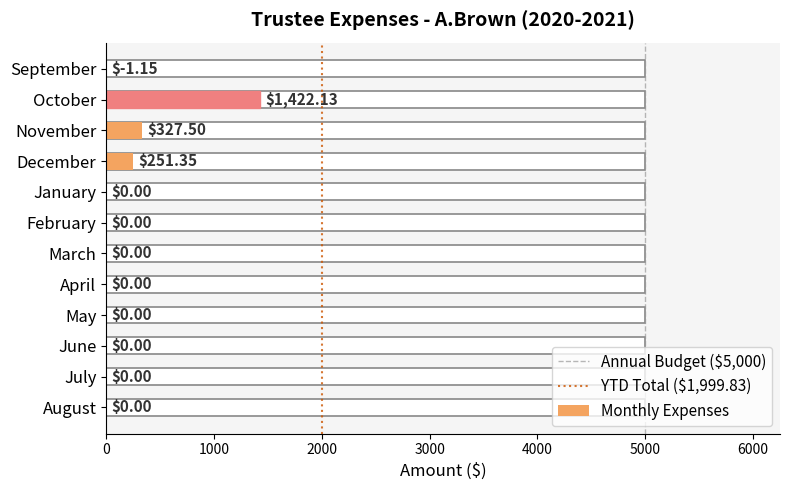

Rank the categories by value from lowest to highest.

September, January, February, March, April, May, June, July, August, December, November, October